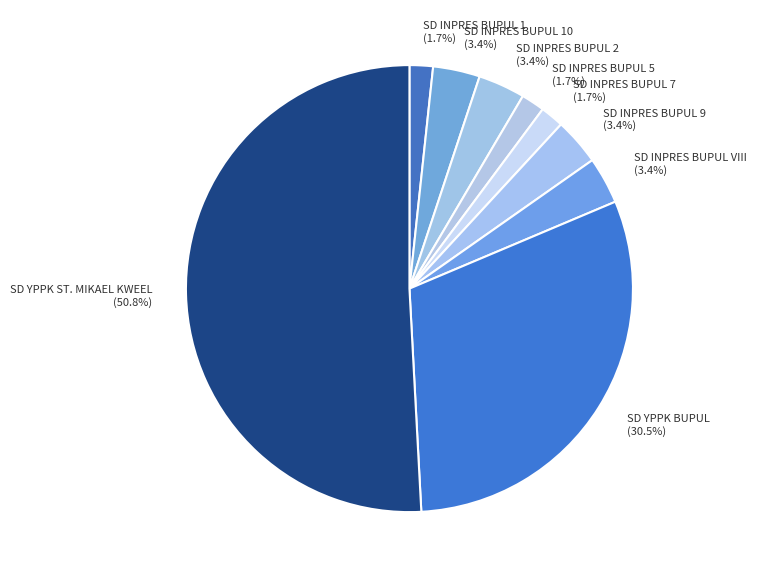

How many segments does this pie chart have?

9